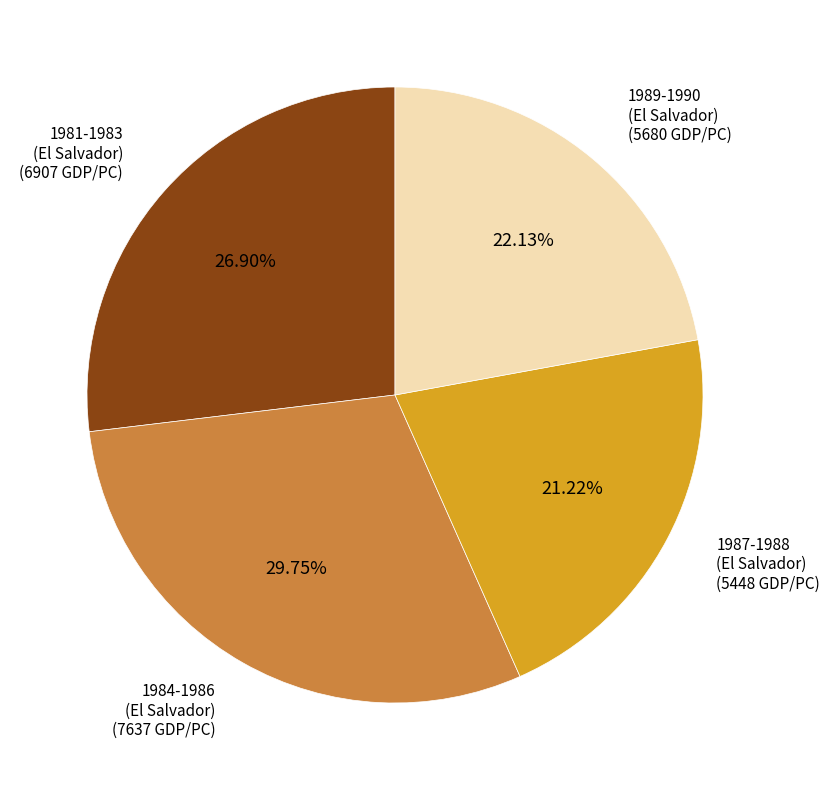

Is there a majority slice in this chart?

No